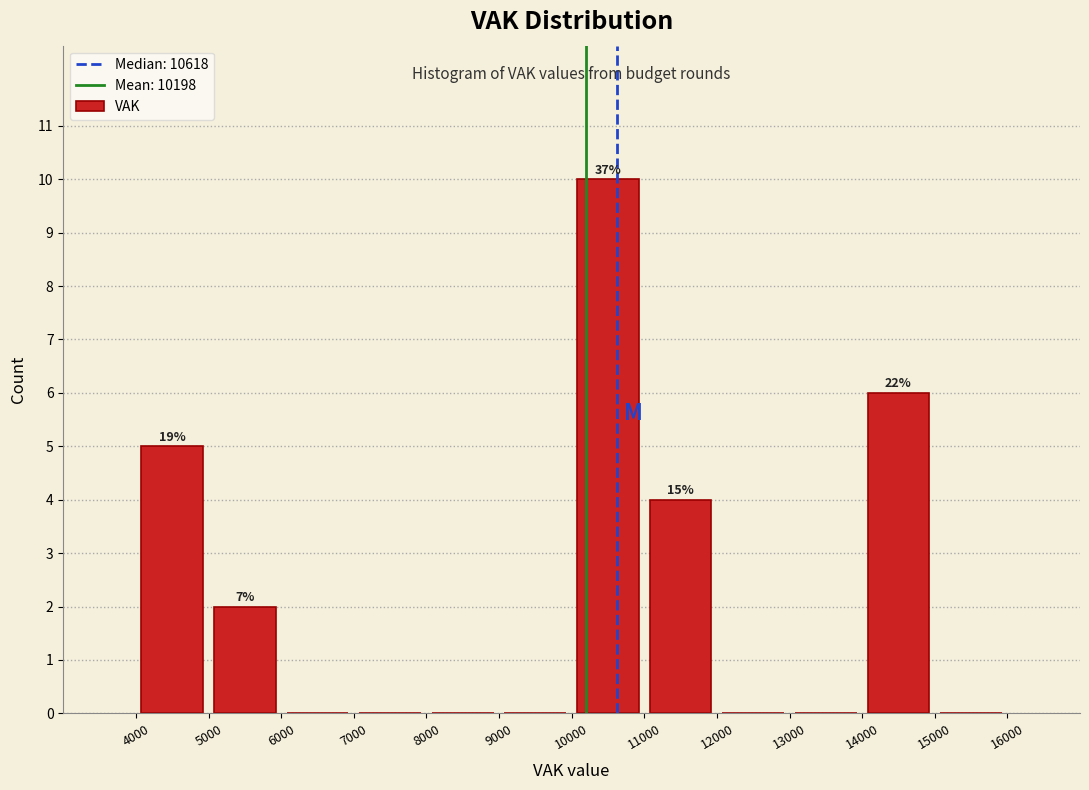

Which range on the x-axis has the tallest bar?

10000 to 11000